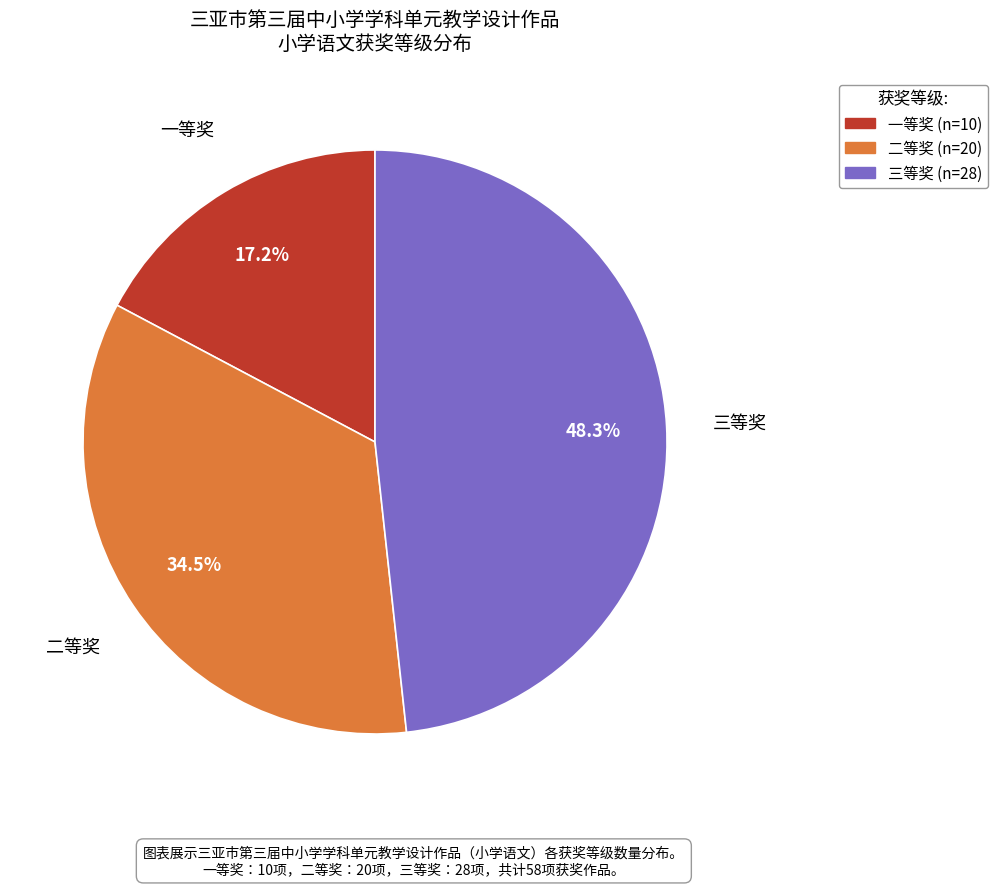

Is it true that 一等奖 is 17% of the pie?

True